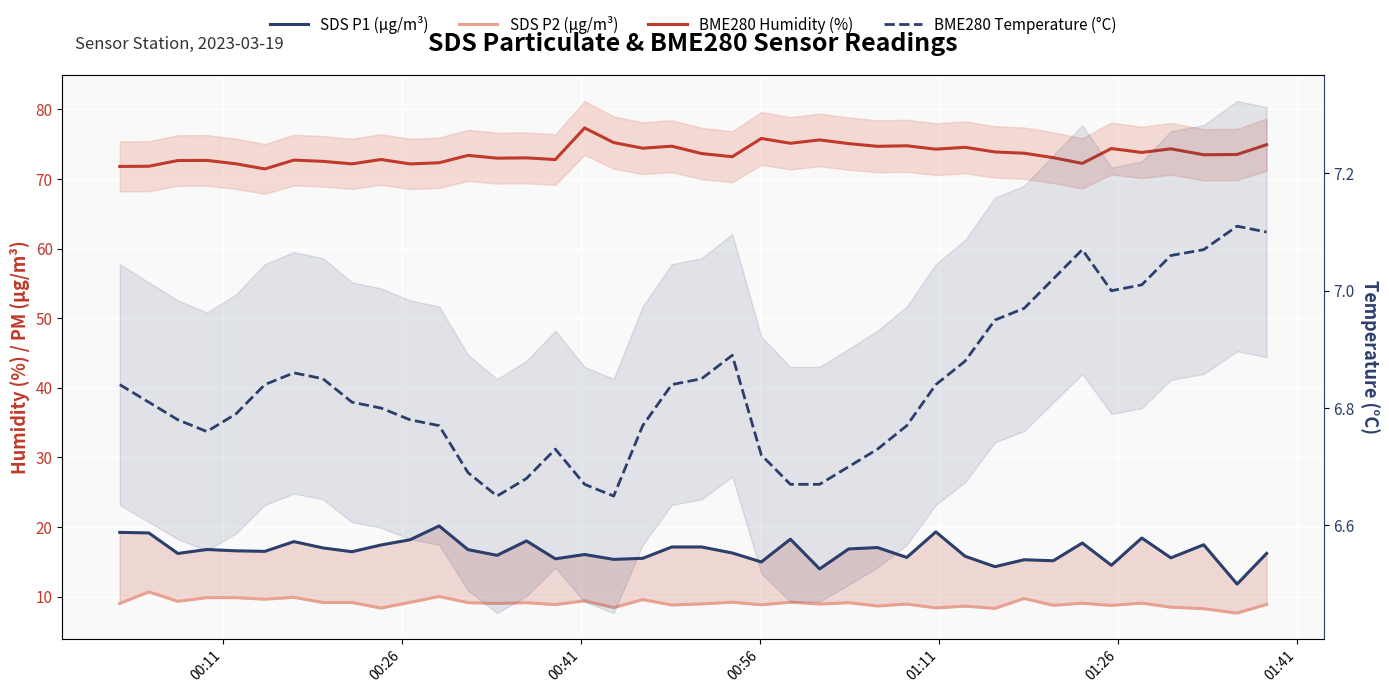

The SDS P1 (µg/m³) series shows 3.8 at 15. True or false?

False